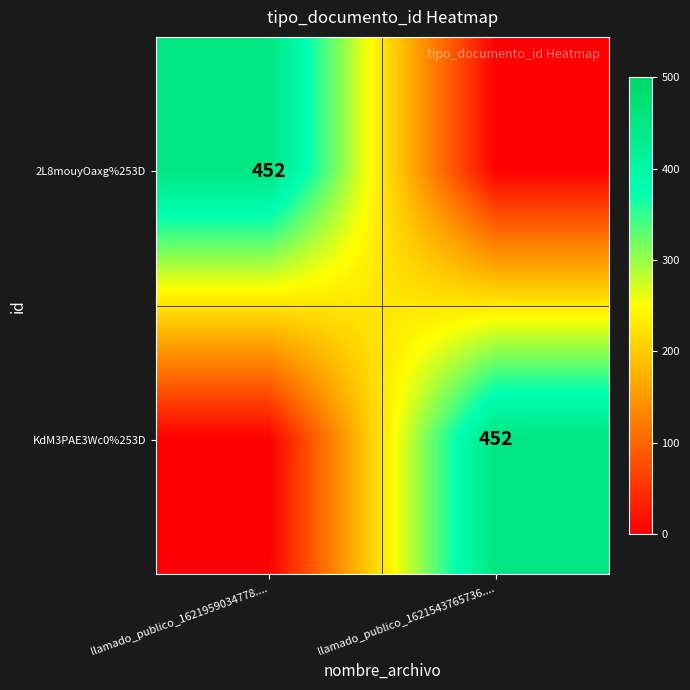

The 2L8mouyOaxg%253D series shows 452 at llamado_publico_1621959034778..... True or false?

True